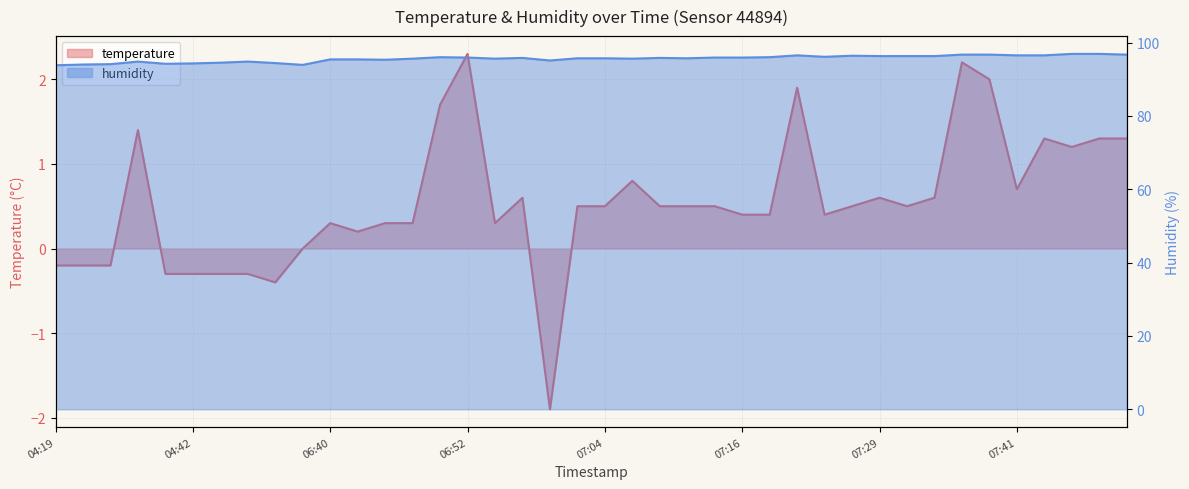

Reading right to left, extract all data points from this chart.

temperature: 1.3	1.3	1.2	1.3	0.7	2.0	2.2	0.6	0.5	0.6	0.5	0.4	1.9	0.4	0.4	0.5	0.5	0.5	0.8	0.5	0.5	-1.9	0.6	0.3	2.3	1.7	0.3	0.3	0.2	0.3	0.0	-0.4	-0.3	-0.3	-0.3	-0.3	1.4	-0.2	-0.2	-0.2
humidity: 96.7	96.9	96.9	96.5	96.5	96.7	96.7	96.3	96.3	96.3	96.4	96.1	96.5	96.0	95.9	95.9	95.7	95.8	95.6	95.7	95.7	95.1	95.8	95.6	95.9	96.0	95.6	95.3	95.4	95.4	93.9	94.4	94.8	94.5	94.3	94.2	94.8	94.1	94.0	93.8